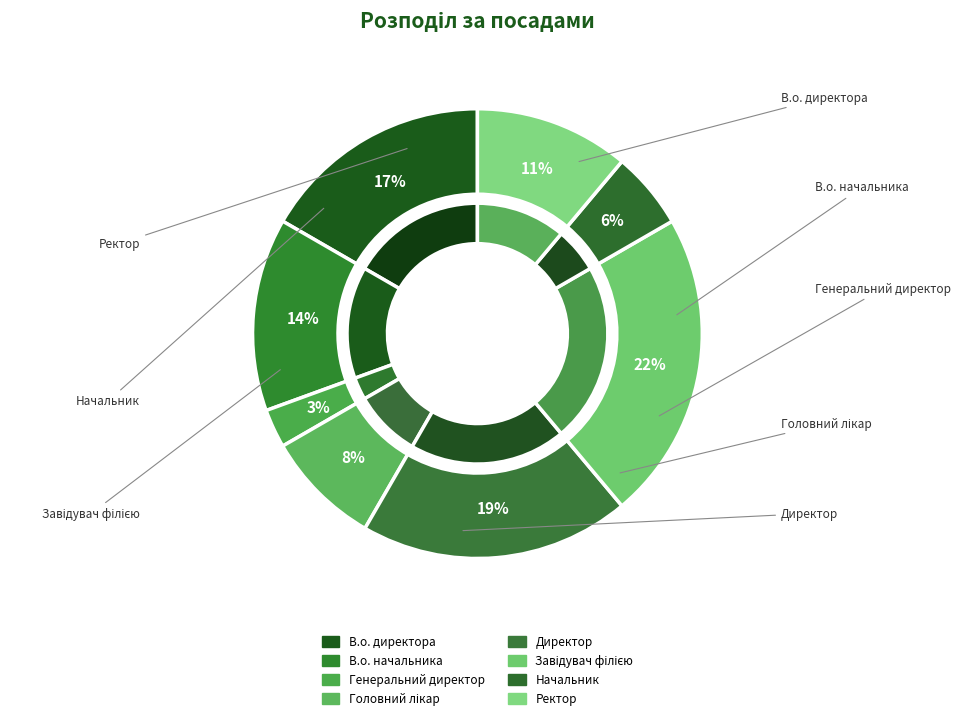

To the nearest percent, what portion does Начальник represent?

6%